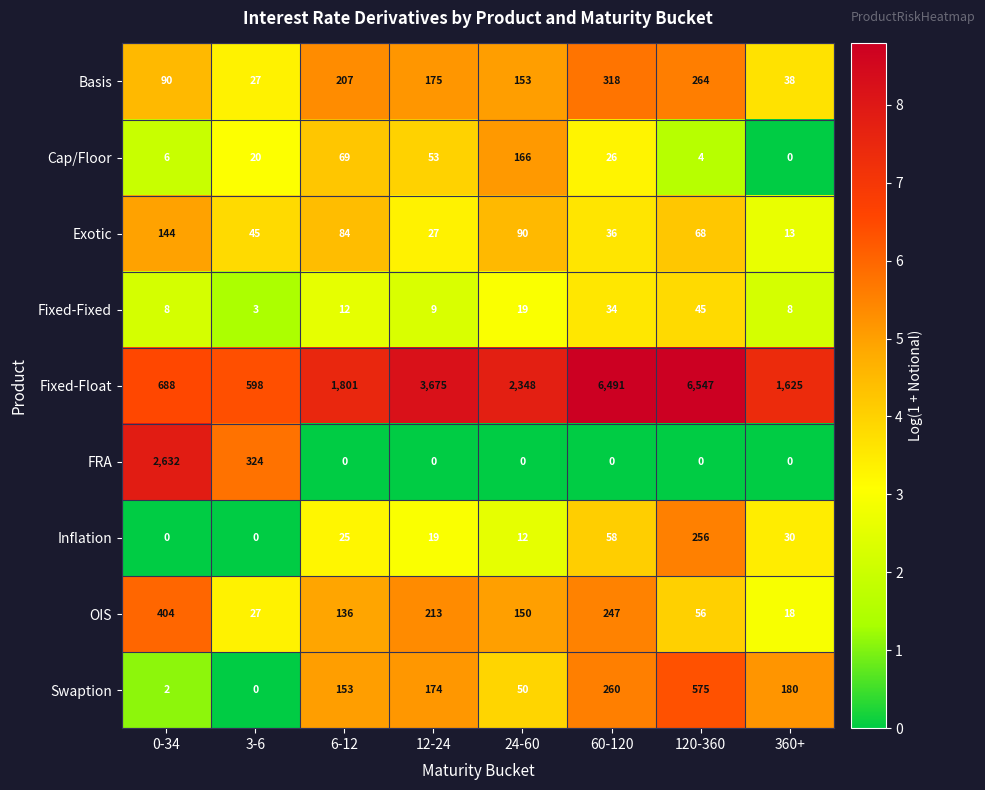

How many values in Cap/Floor are above zero?

7